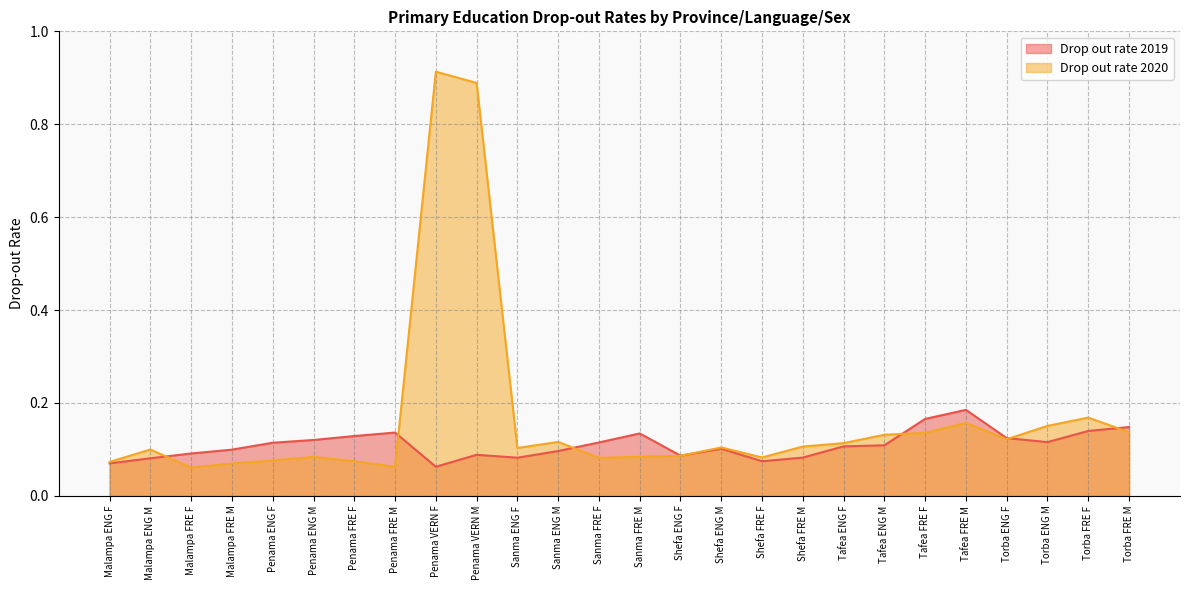

At which label does Drop out rate 2019 reach its peak?

Tafea FRE M